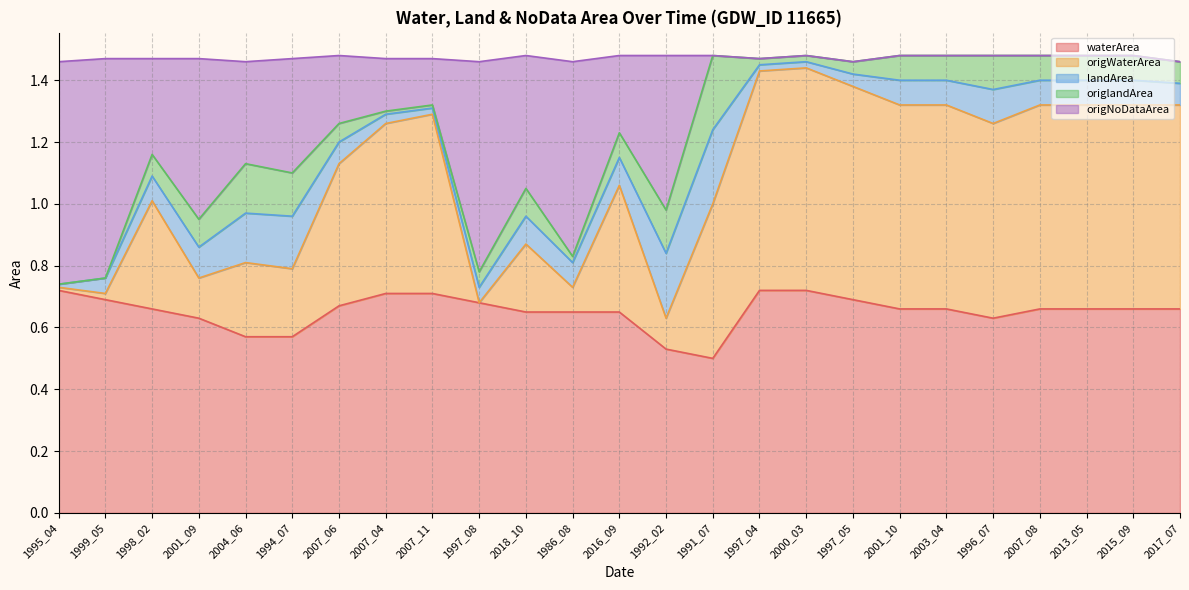

The value of waterArea at 2017_07 is 0.2. True or false?

False